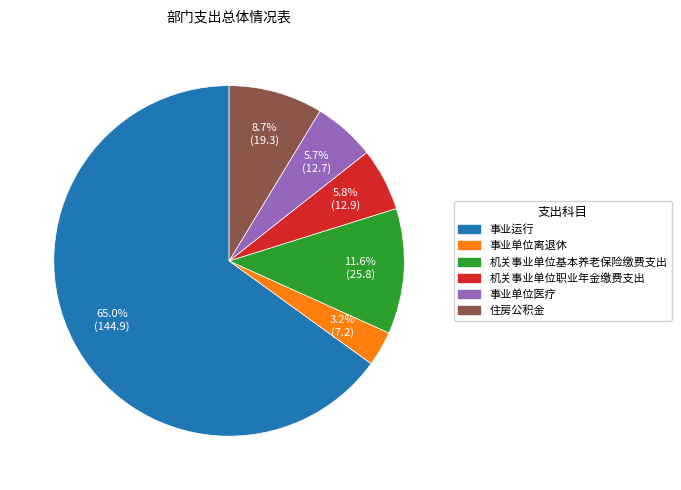

What percentage is the 住房公积金 slice, to the nearest percent?

9%